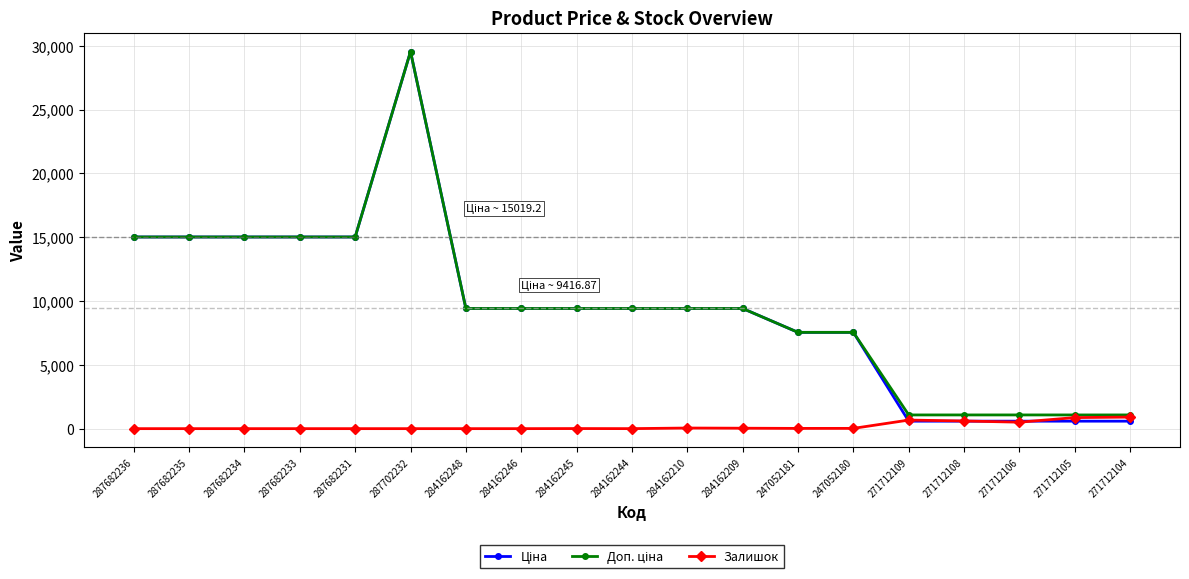

How many lines are shown in the chart?

3